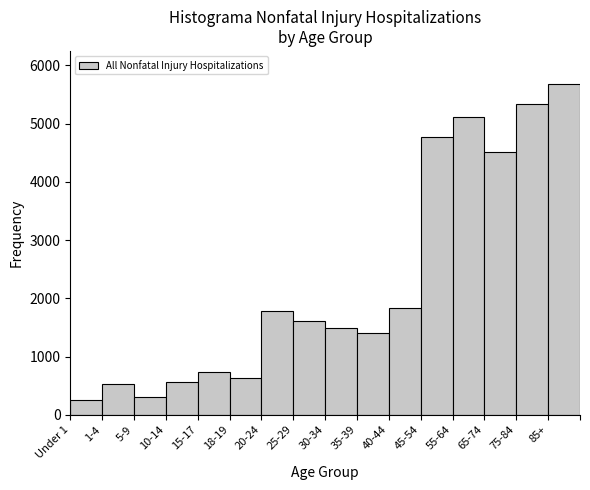

Reading right to left, extract all data points from this chart.

85+=5682	75-84=5330	65-74=4514	55-64=5113	45-54=4779	40-44=1835	35-39=1408	30-34=1487	25-29=1611	20-24=1789	18-19=629	15-17=737	10-14=562	5-9=311	1-4=531	Under 1=249